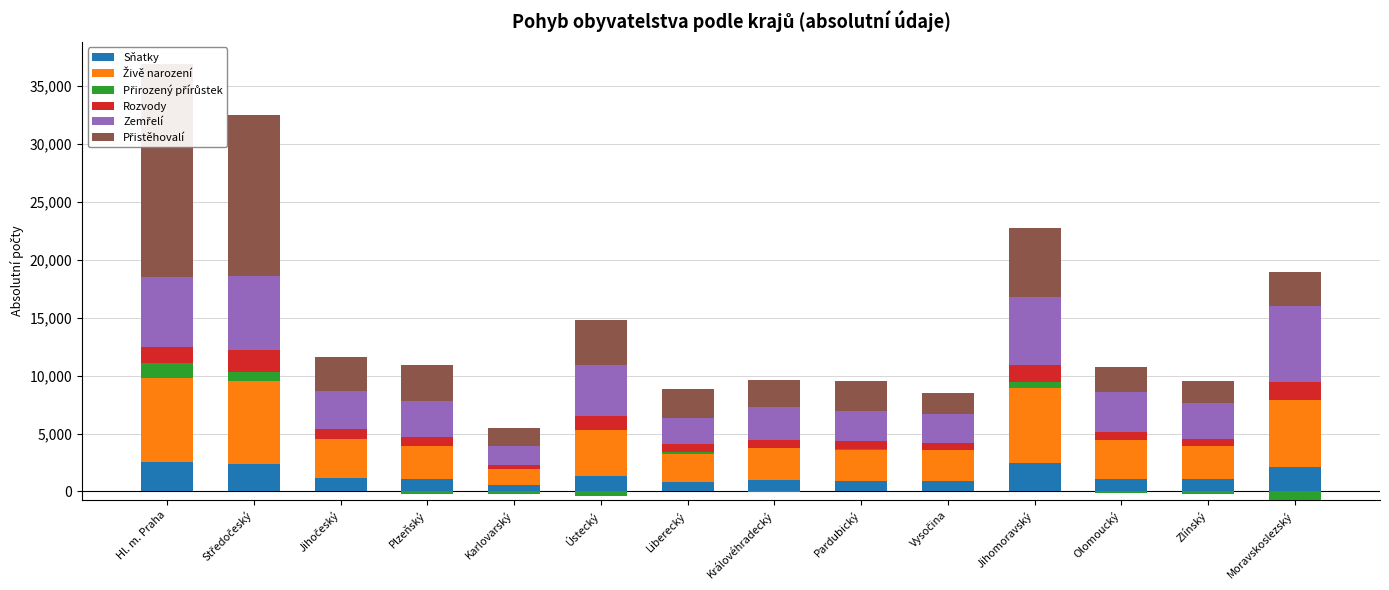

Where does the Živě narození series first go above 3290?

Hl. m. Praha